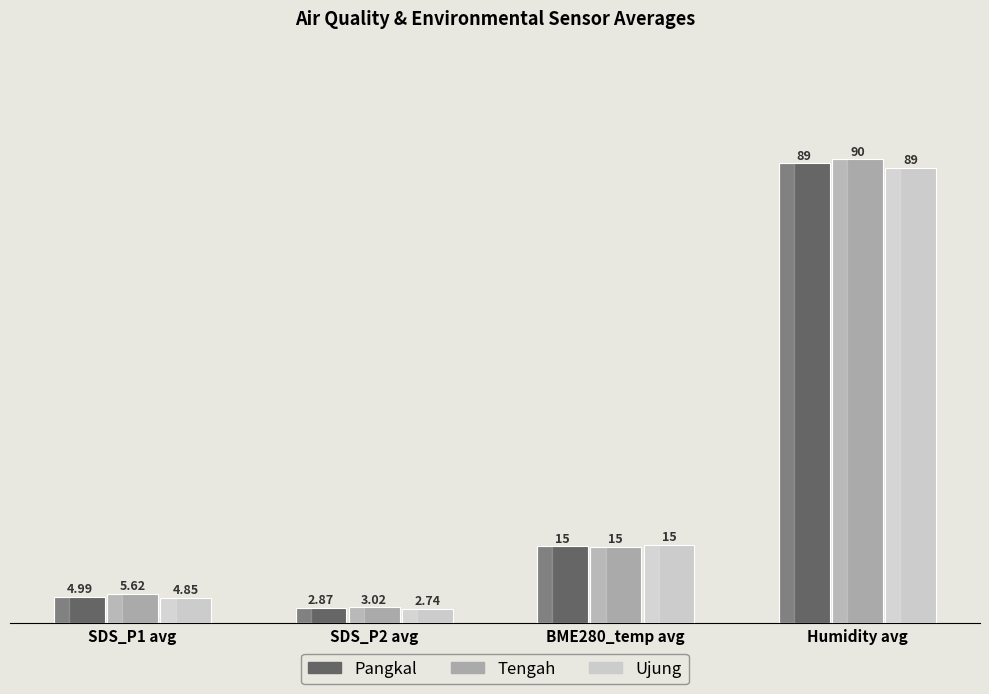

Count the number of data series in this chart.

3